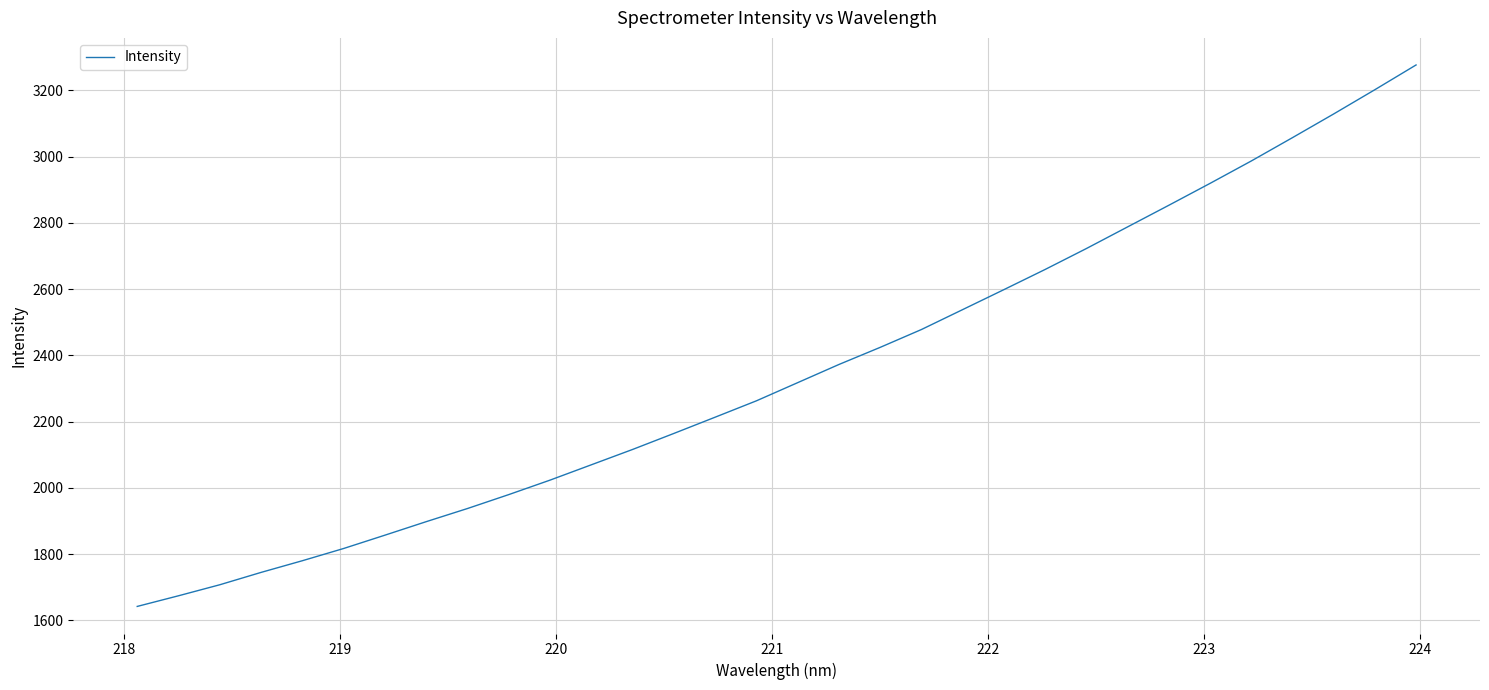

What is the smallest value displayed?

1641.8